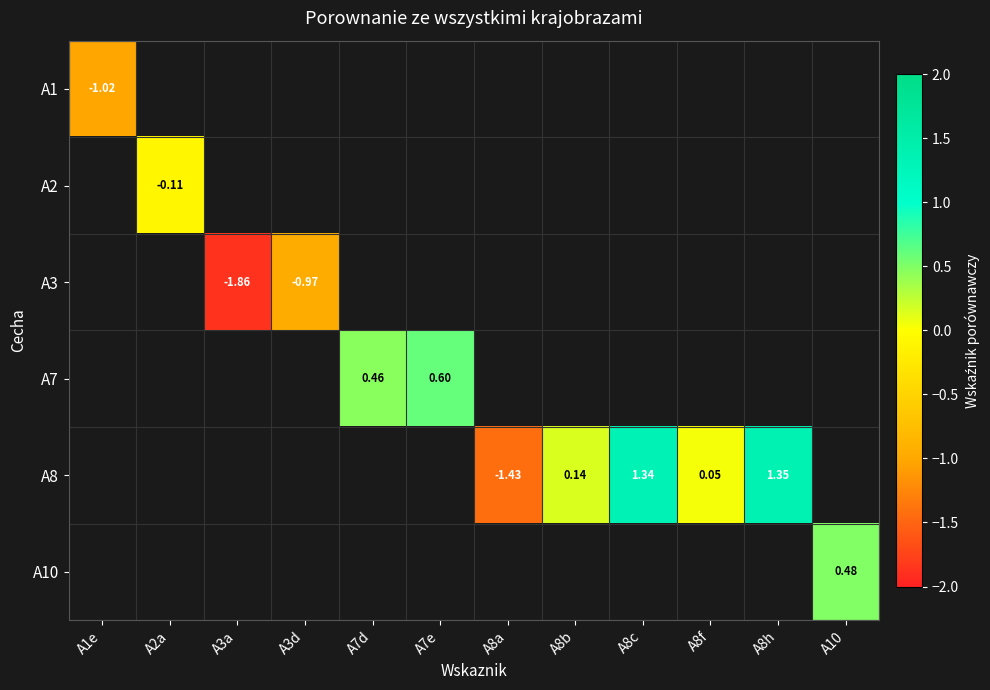

What is the smallest value displayed?

-1.9